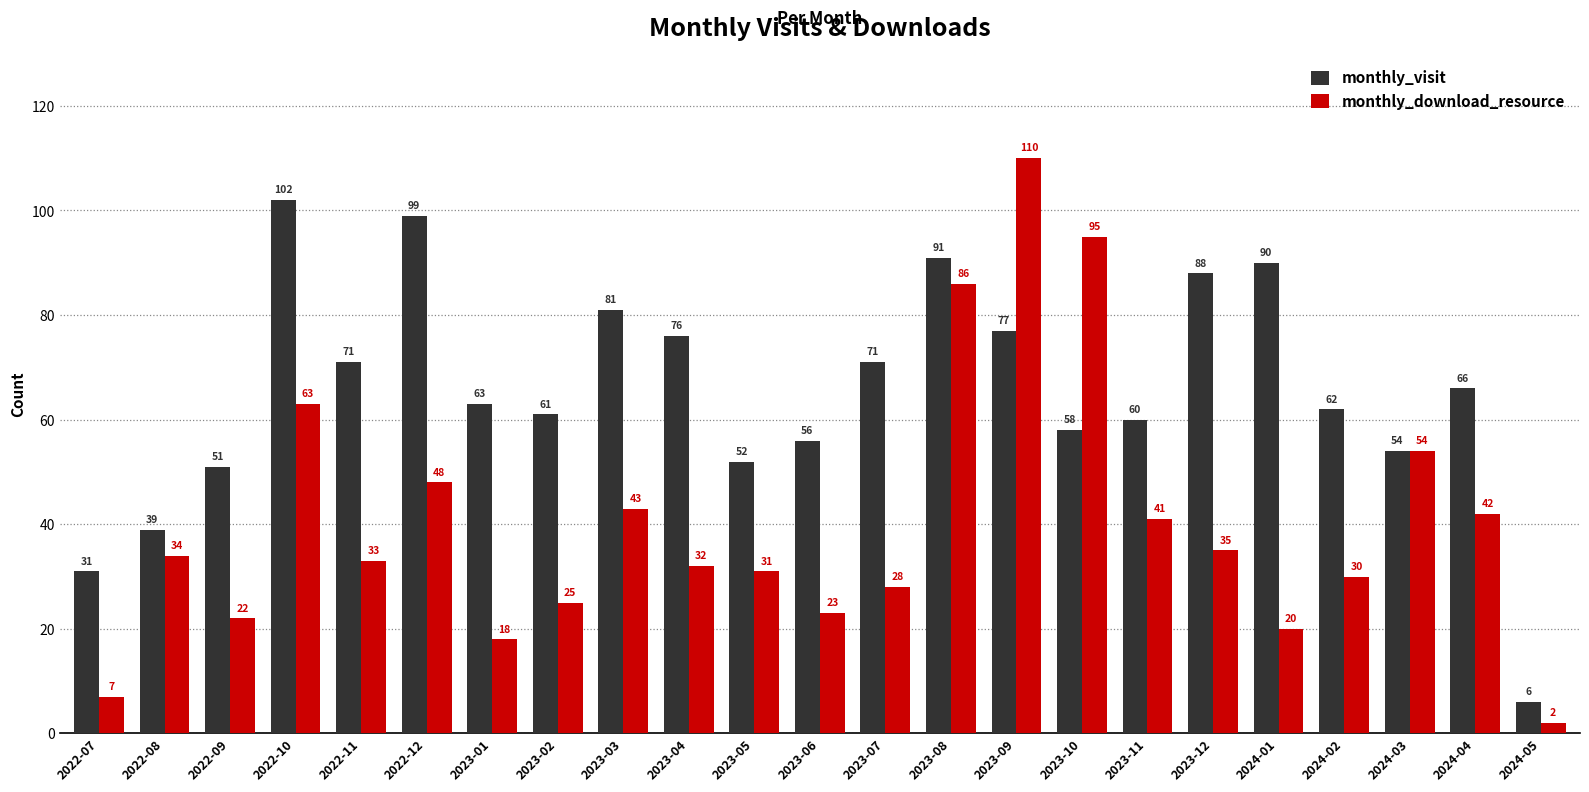

Which series has the largest range (max minus min)?

monthly_download_resource